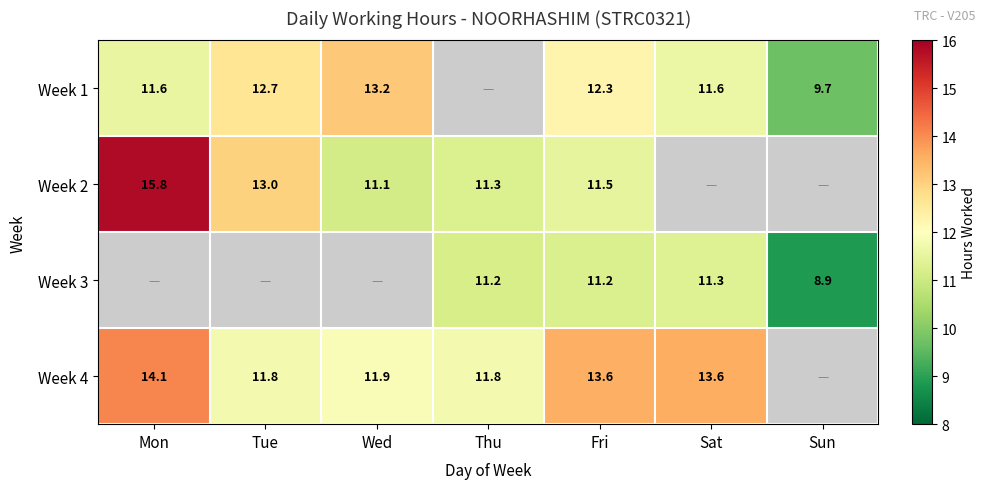

The Week 1 series shows 12.3 at Fri. True or false?

True